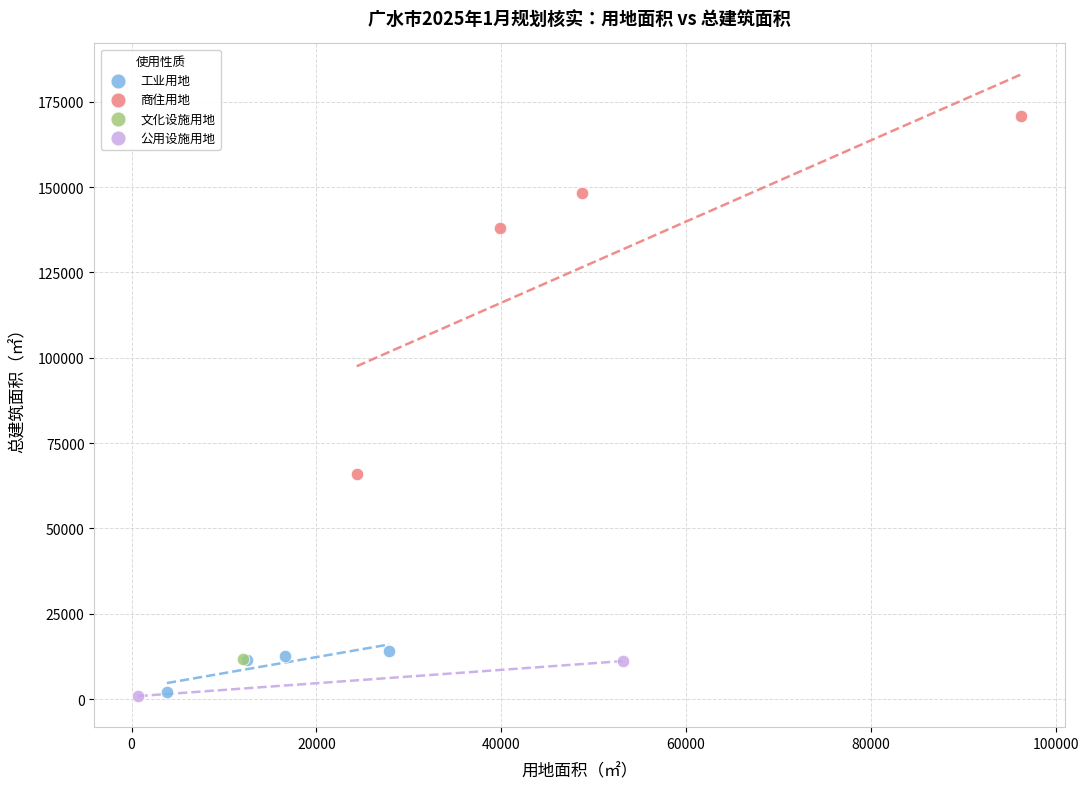

What are all the series names shown in the legend?

工业用地, 商住用地, 文化设施用地, 公用设施用地